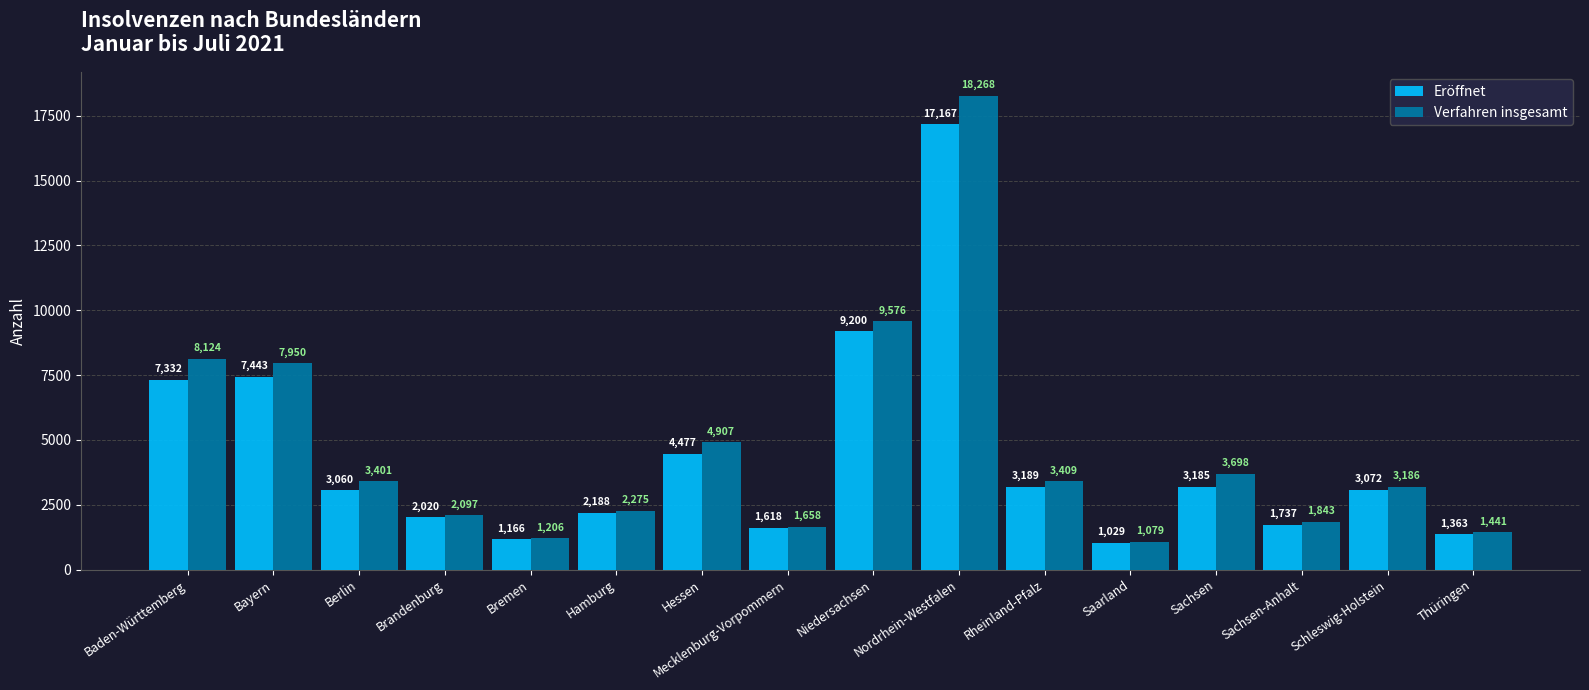

The value of Eröffnet at Brandenburg is 679. True or false?

False